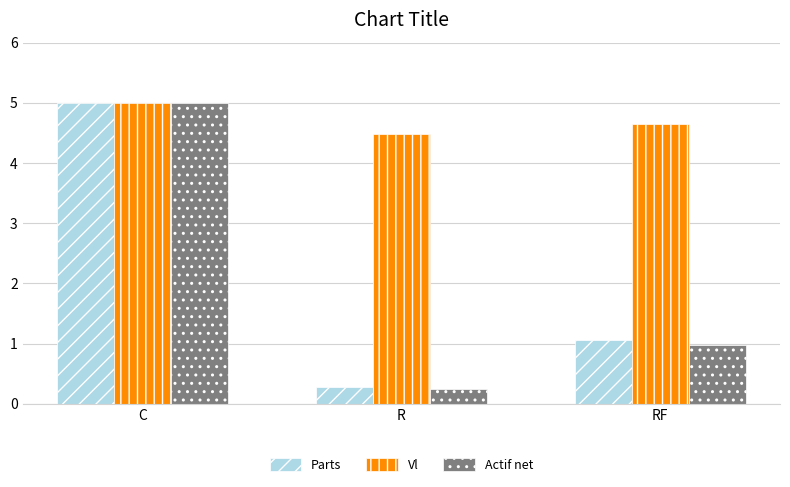

What is the approximate value of Actif net at R?

0.3